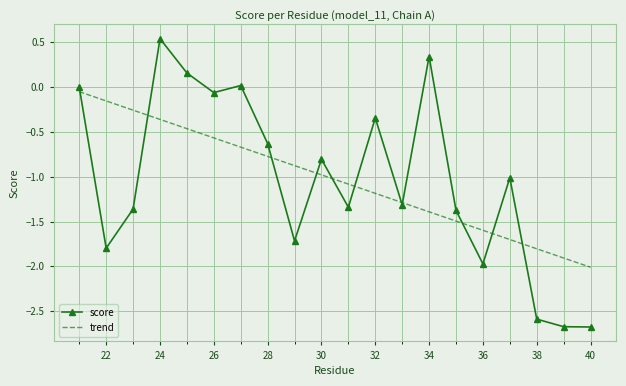

Which series has the widest spread of values?

score